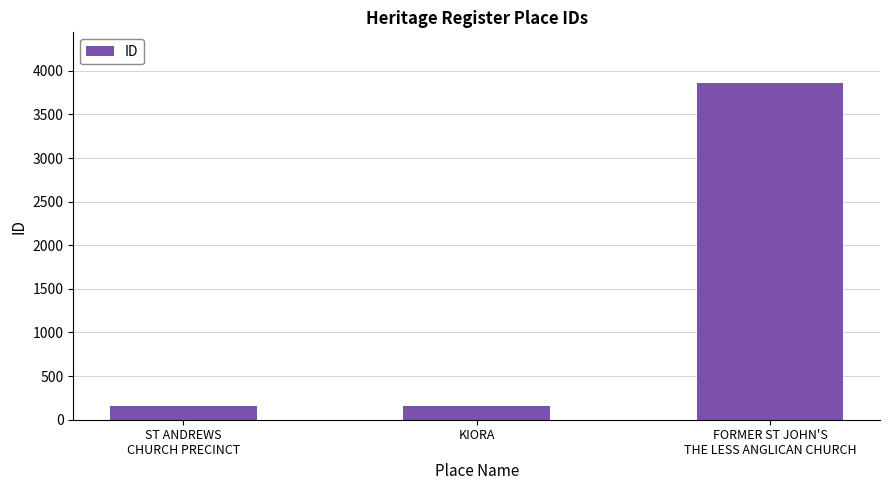

Count the number of categories in the chart.

3